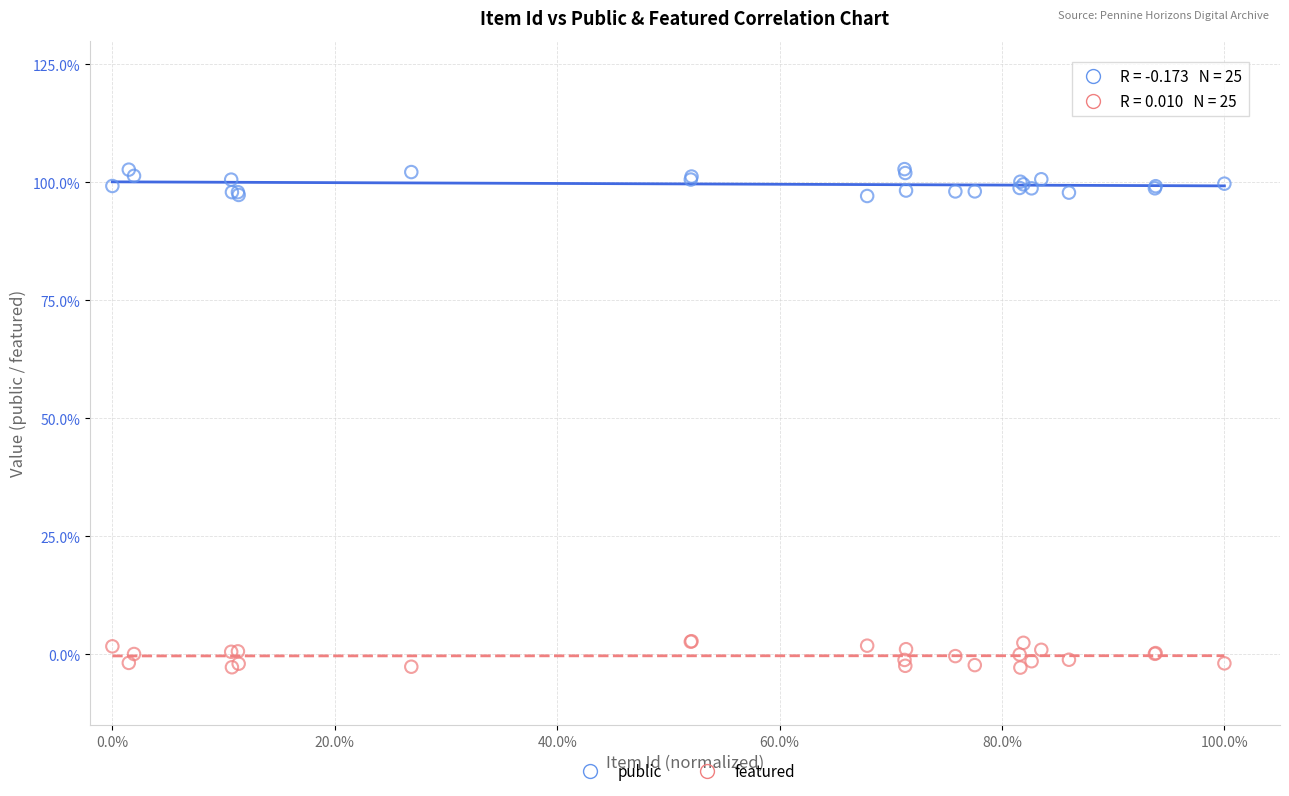

Which series reaches the minimum Y coordinate?

featured